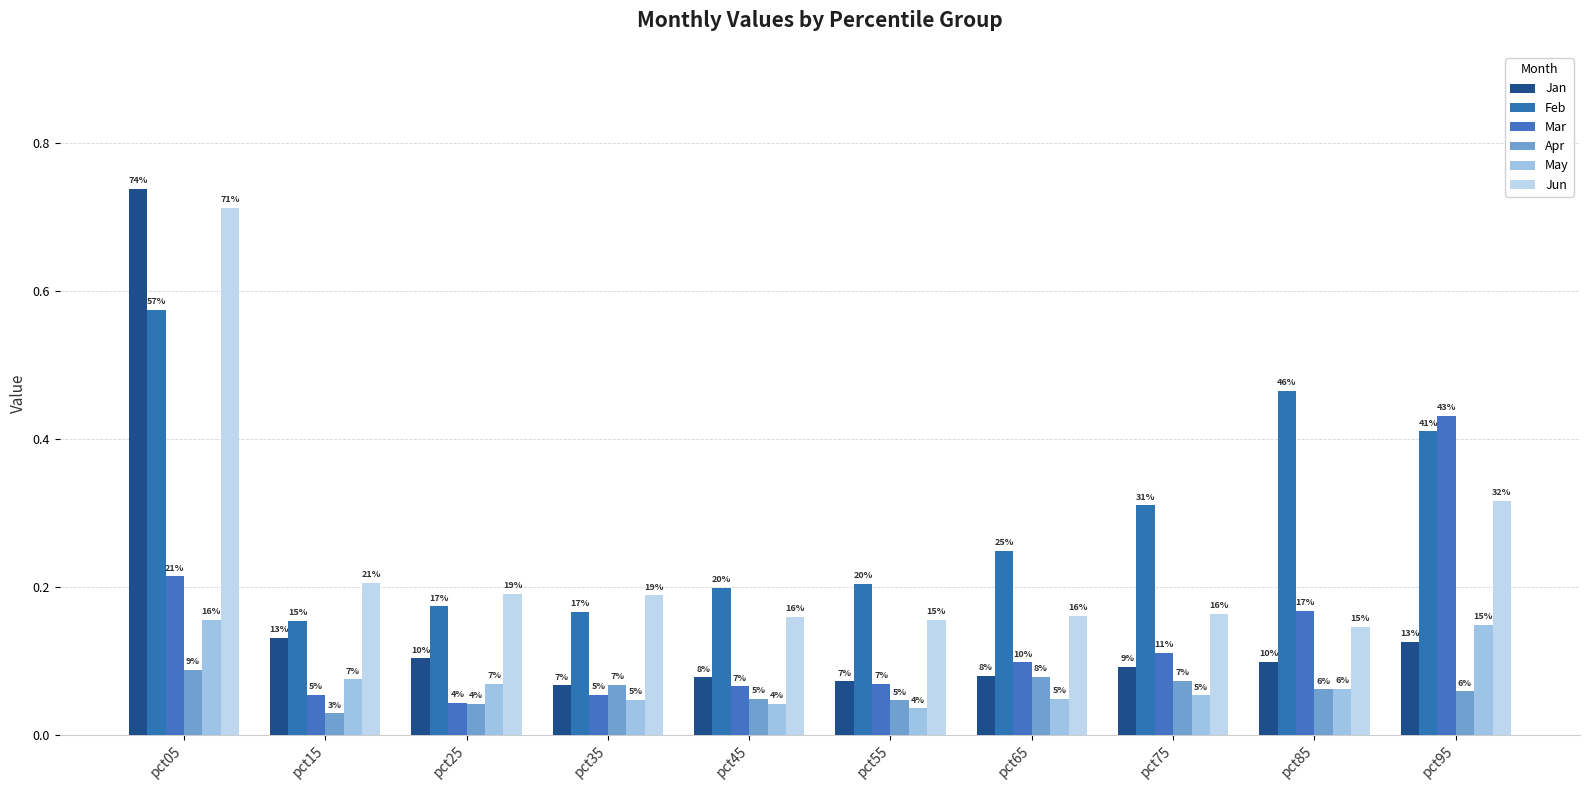

How many bars are there in total?

60